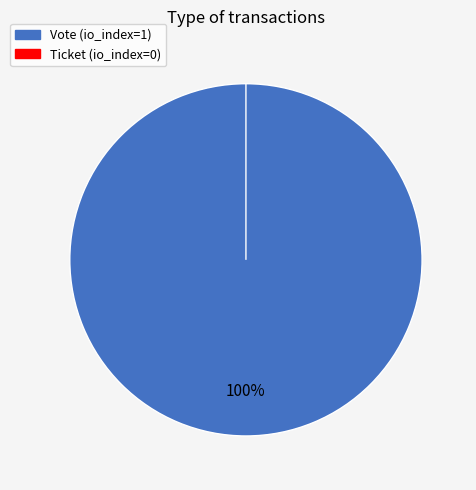

Is there a majority slice in this chart?

Yes